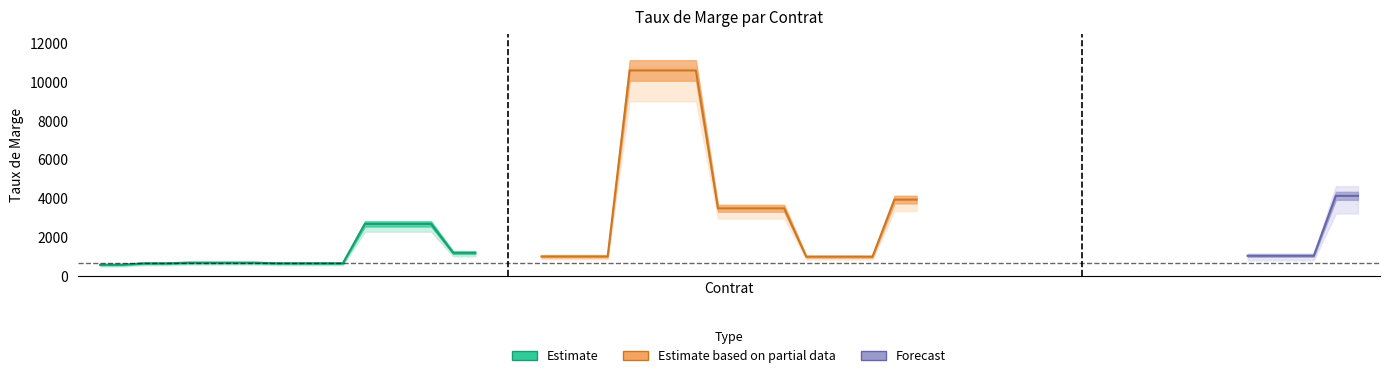

At how many categories does at least one series exceed 5089?

4